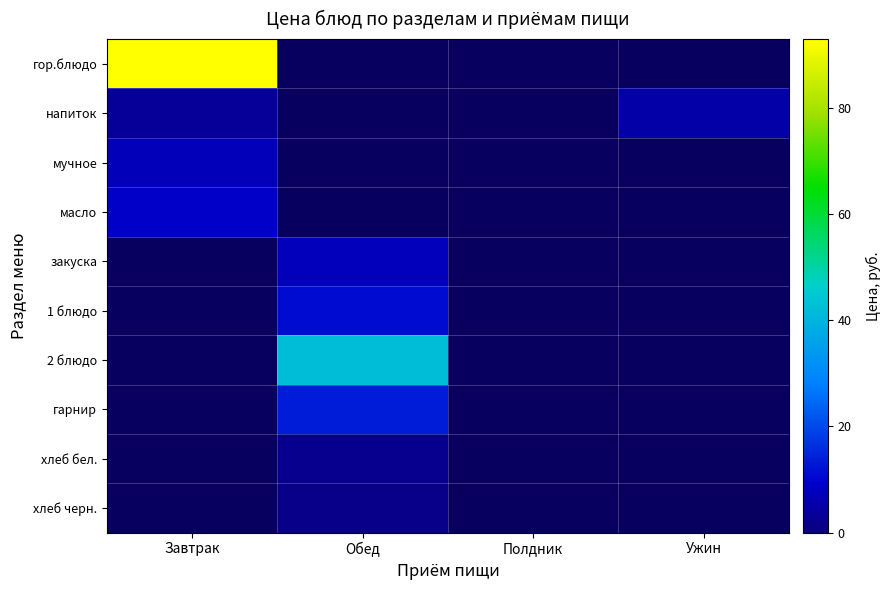

What is the total value across all series at Обед?

78.8